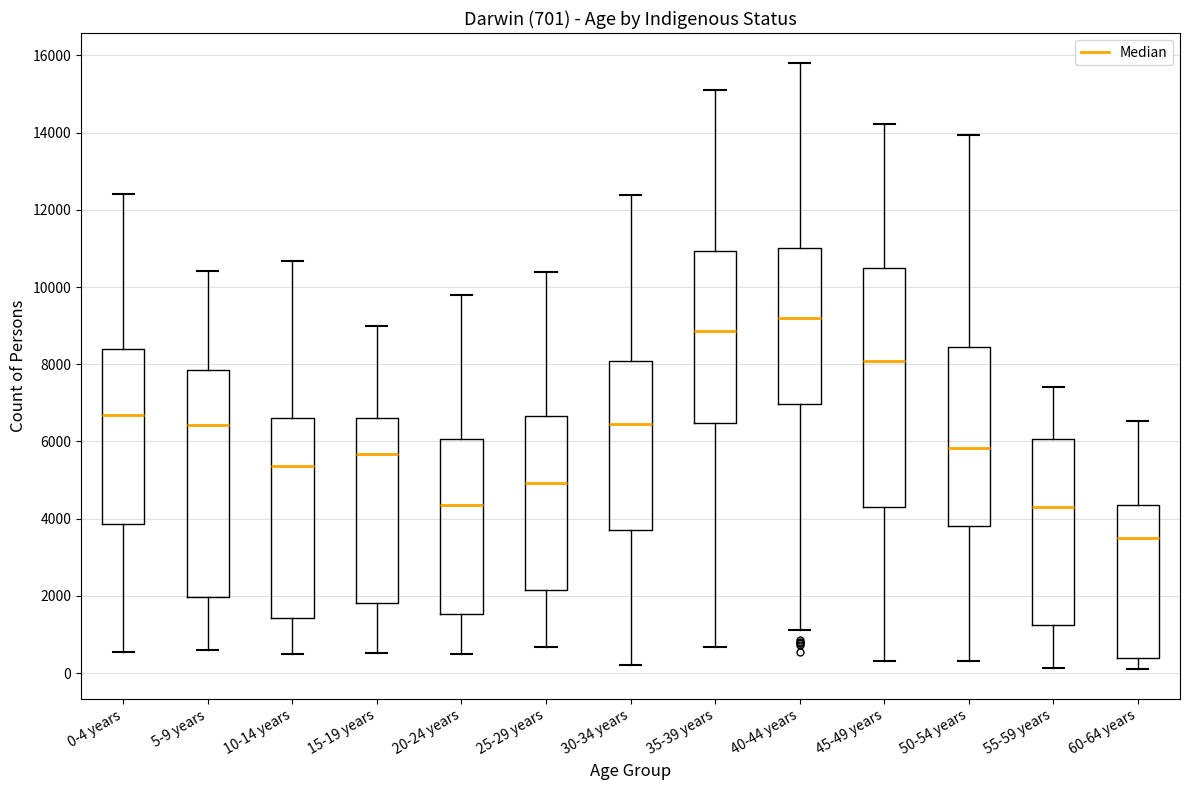

Which box is the tallest, from its lower edge to its upper edge?

45-49 years